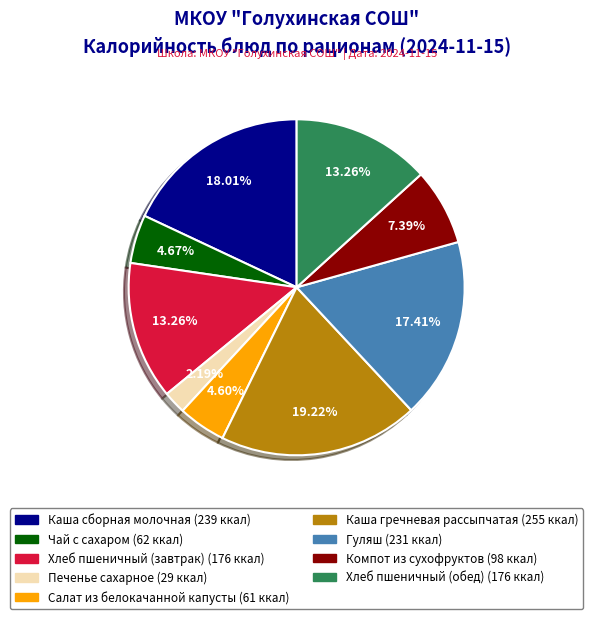

What is the largest slice in the pie chart?

Каша гречневая рассыпчатая